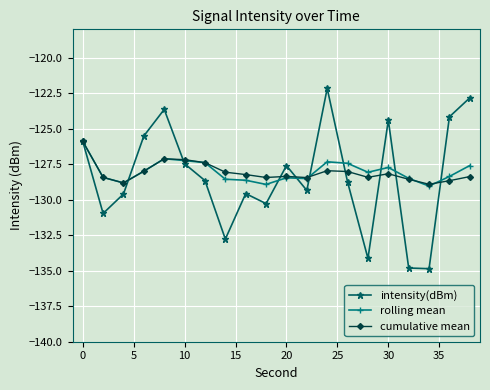

True or false: cumulative mean has more than 2 interior local peaks.

True